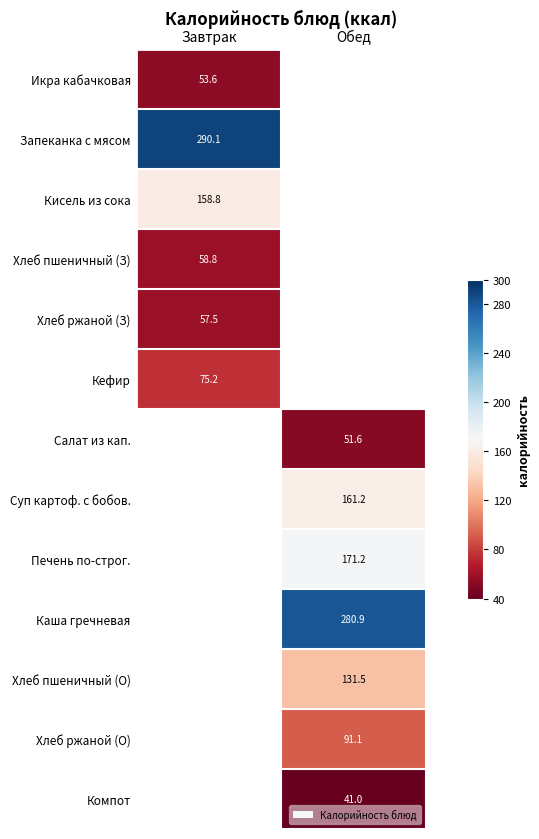

How many values in Кефир are above zero?

1